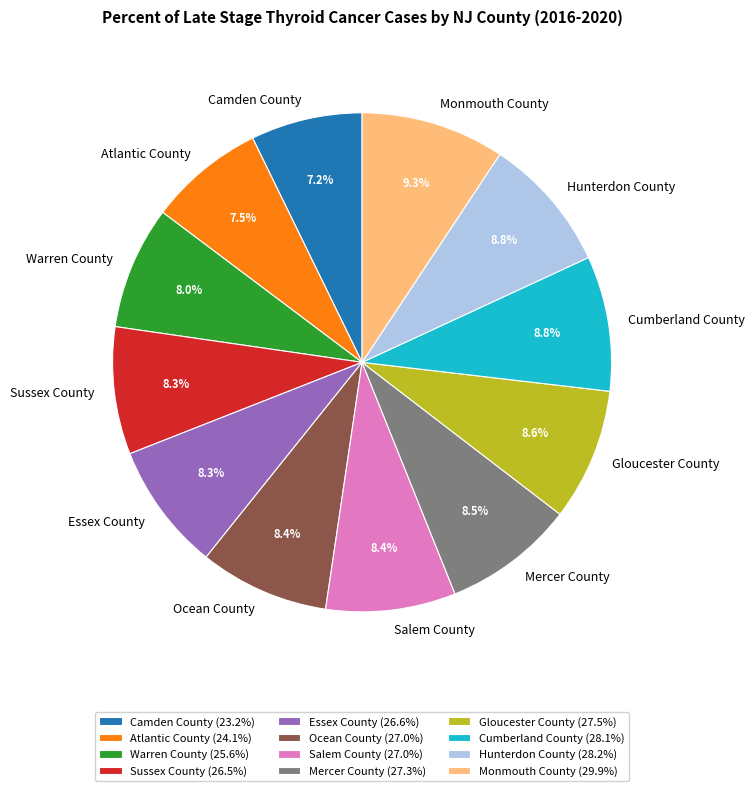

How many segments does this pie chart have?

12